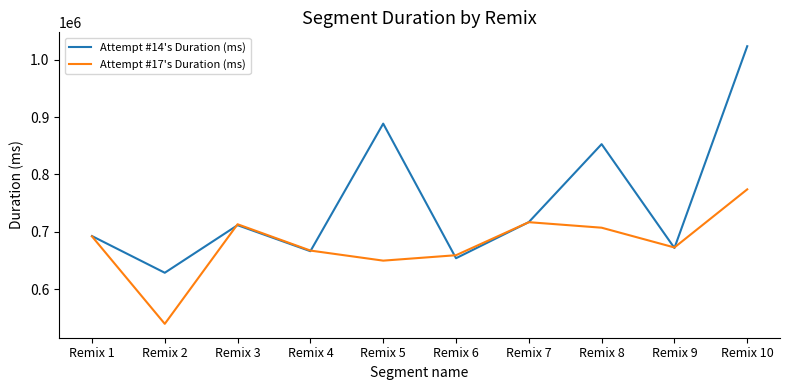

Which series has the largest range (max minus min)?

Attempt #14's Duration (ms)